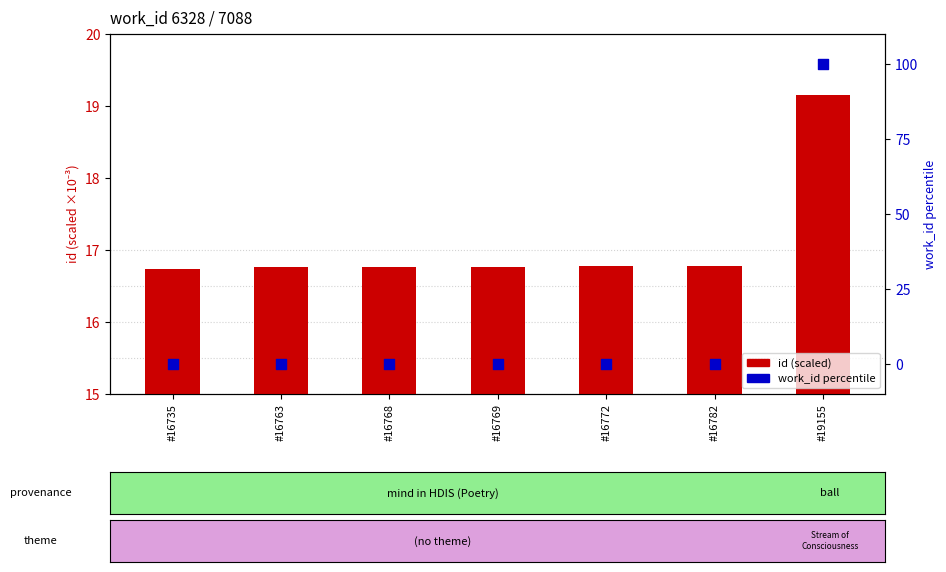

Is the value of id (scaled) at #16782 greater than the value of work_id percentile at #16768?

Yes